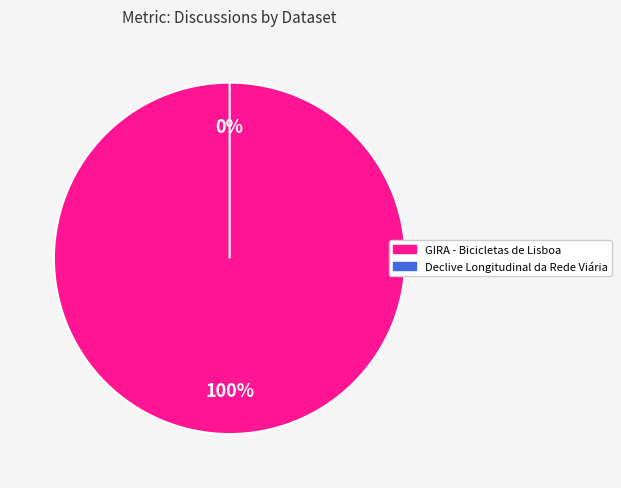

The GIRA - Bicicletas de Lisboa slice represents 100% of the pie. True or false?

True